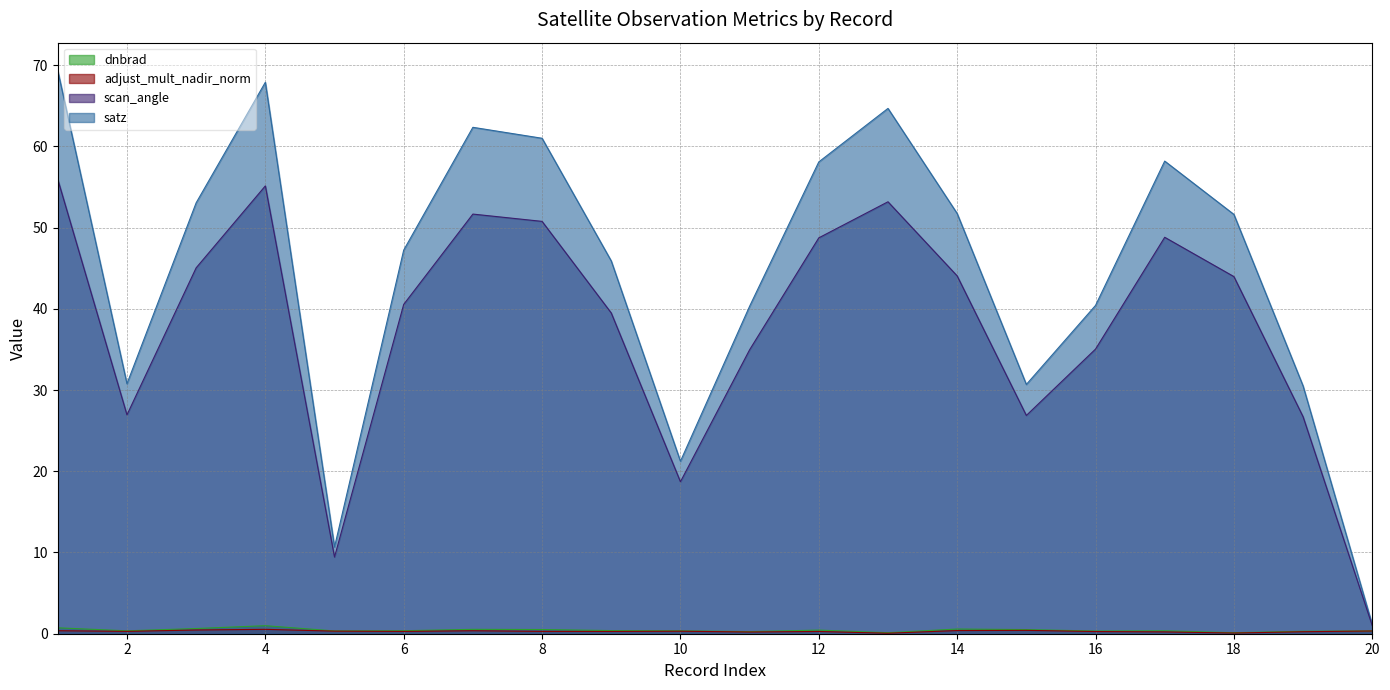

What is the average value of the satz series?

44.8